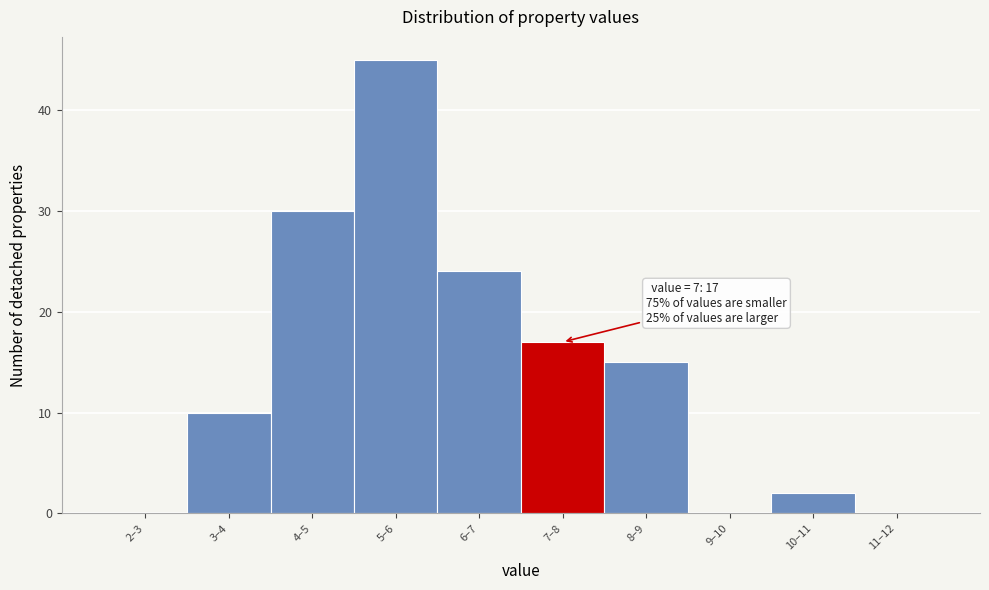

Reading left to right, list all the values displayed in this chart.

2–3=0	3–4=10	4–5=30	5–6=45	6–7=24	7–8=17	8–9=15	9–10=0	10–11=2	11–12=0